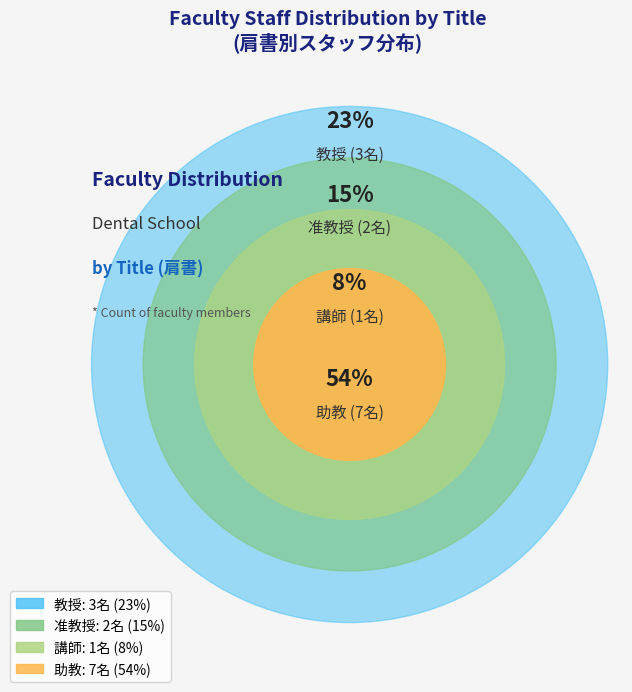

How many segments does this pie chart have?

4